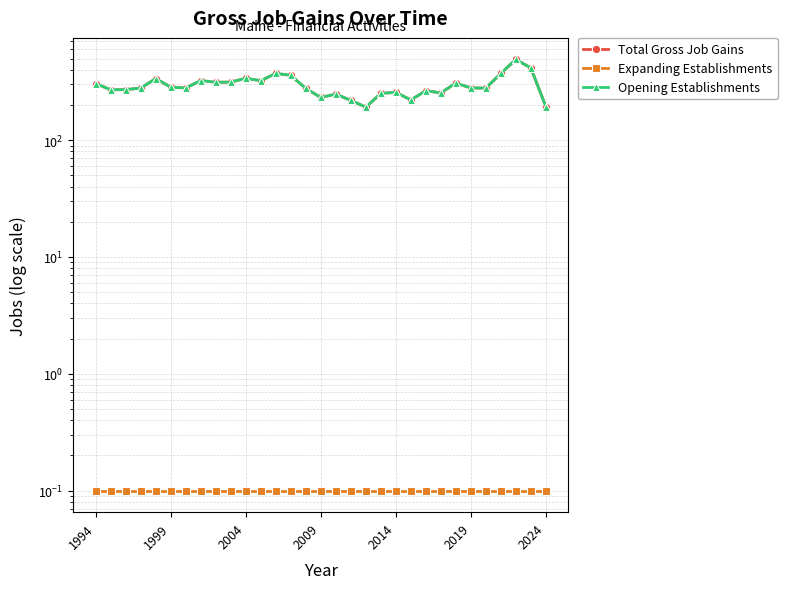

Which series has the widest spread of values?

Total Gross Job Gains